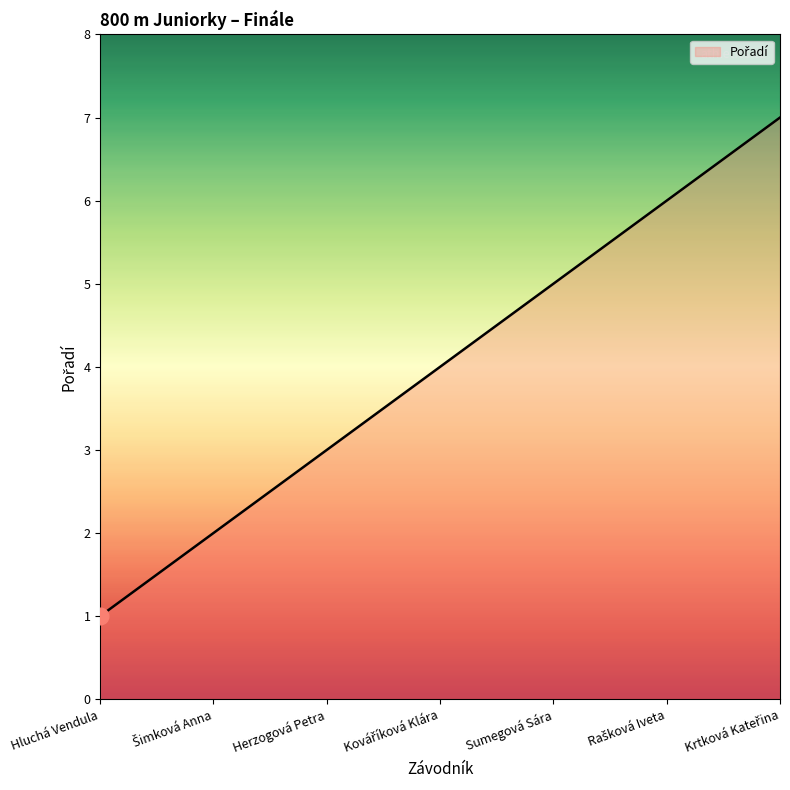

What is the change in value from Hluchá Vendula to Herzogová Petra?

+2